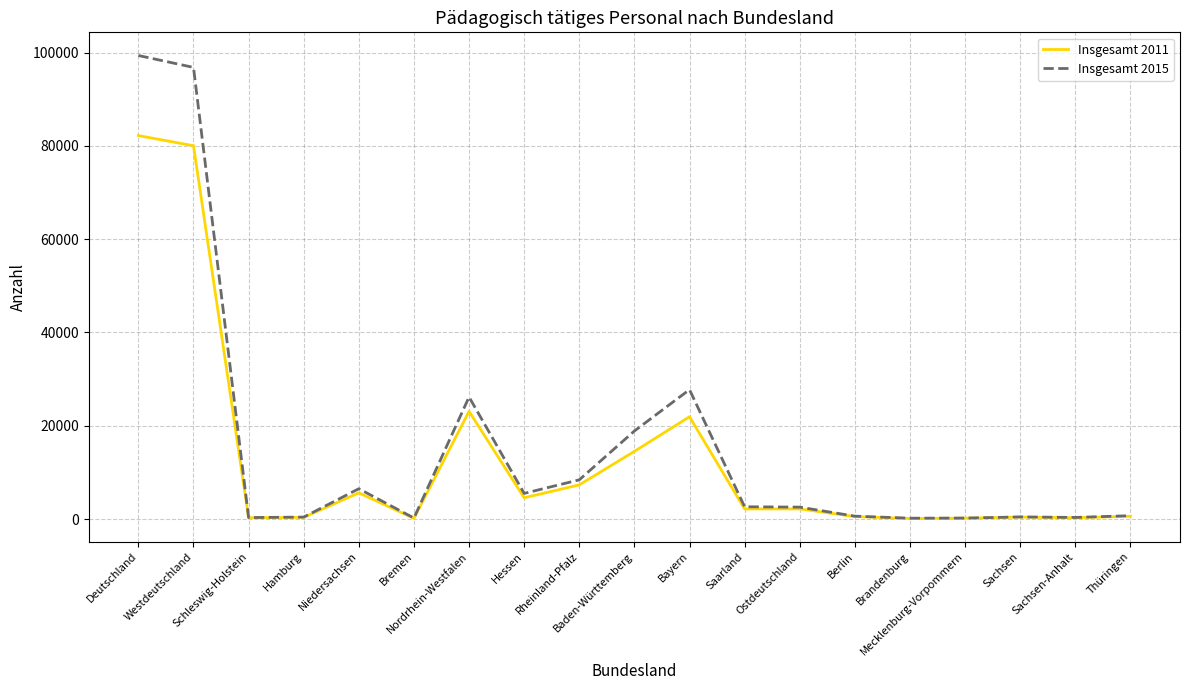

Which series has the largest range (max minus min)?

Insgesamt 2015